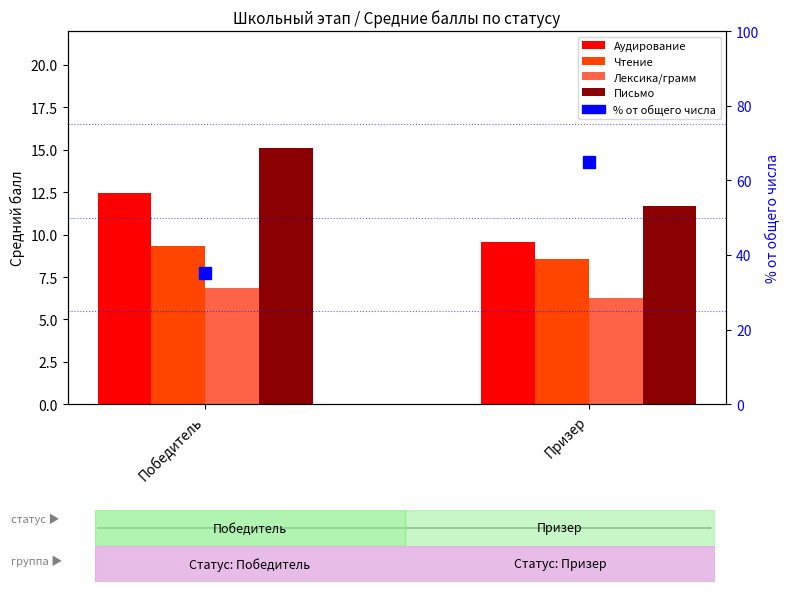

The value of % от общего числа at Призер is 64.9. True or false?

True